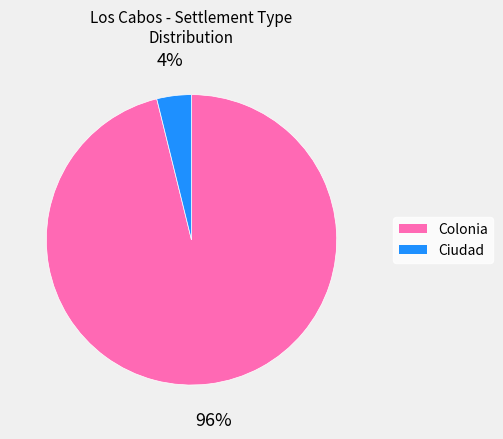

To the nearest percent, what is the difference between the largest and smallest slice percentages?

92%